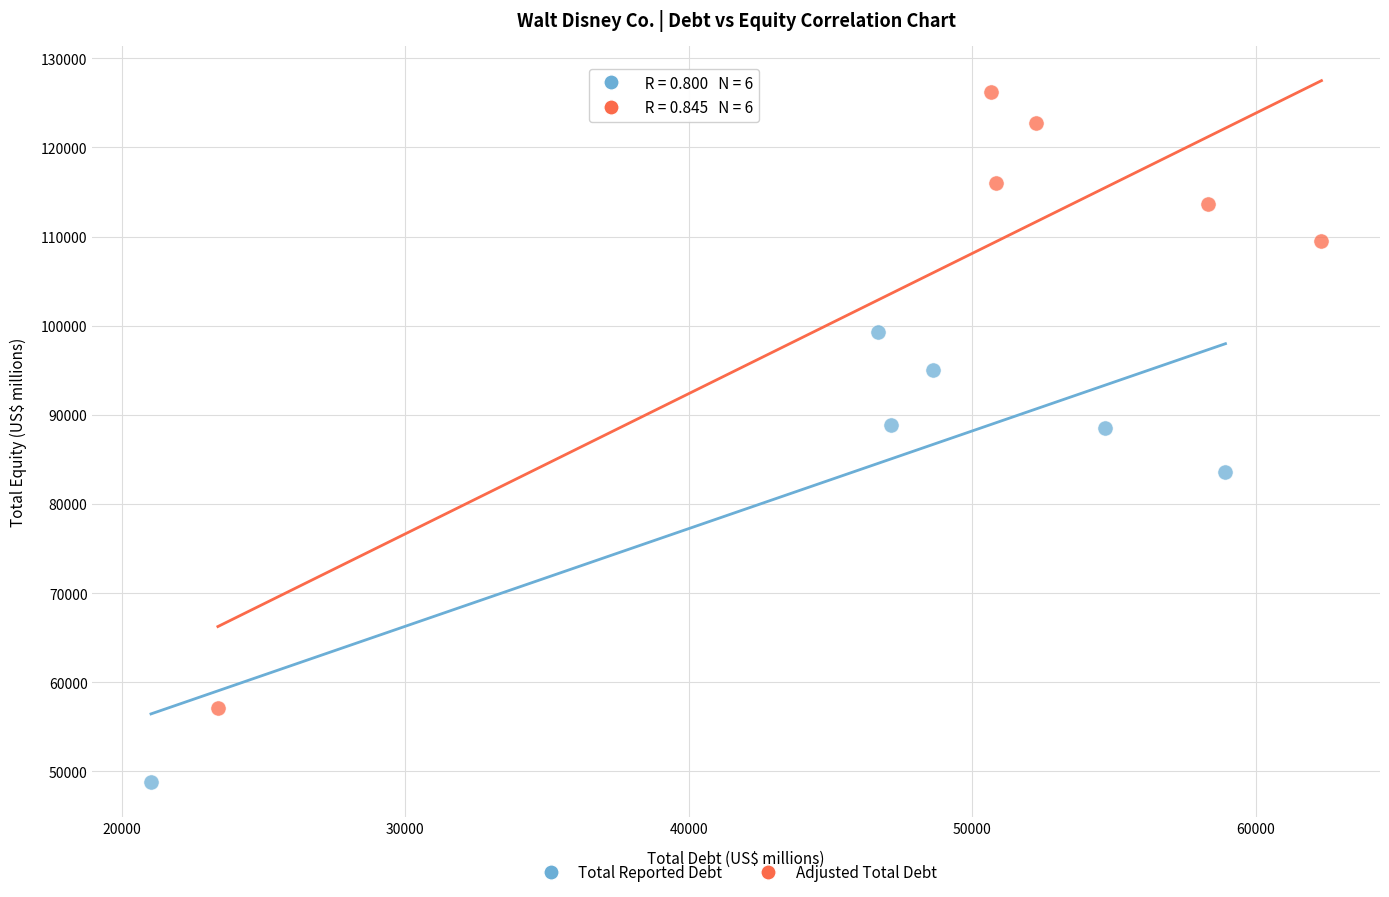

Which series reaches the minimum Y coordinate?

Total Reported Debt